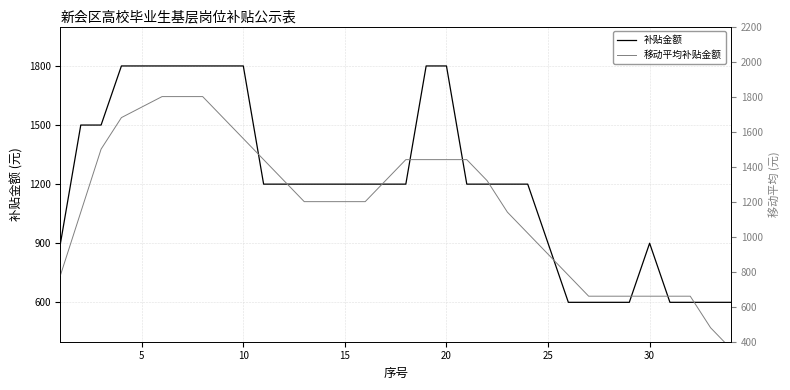

Is it true that 补贴金额 equals 675 at 10?

False